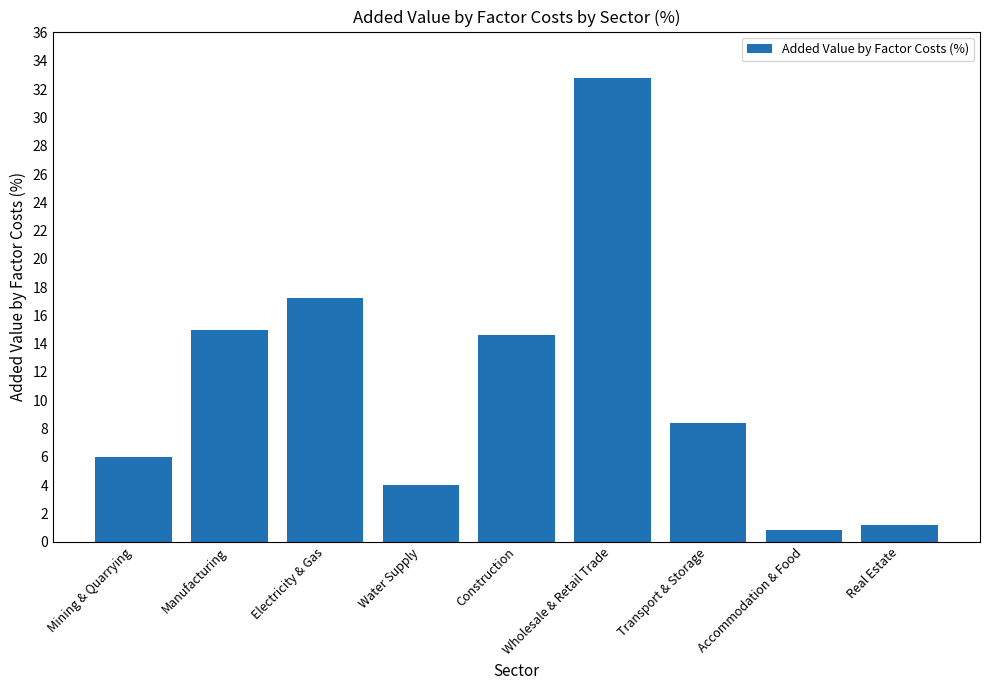

Where does the data first go above 8?

Manufacturing